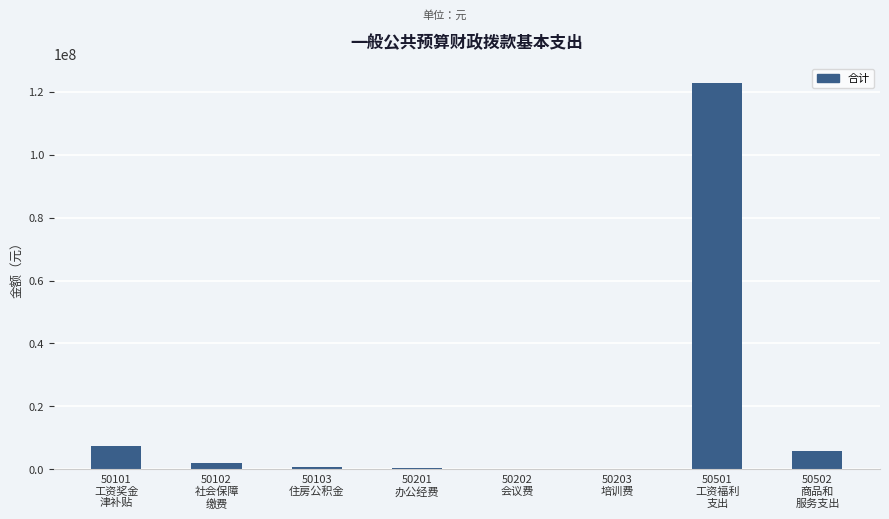

Does the chart contain stacked bars?

No